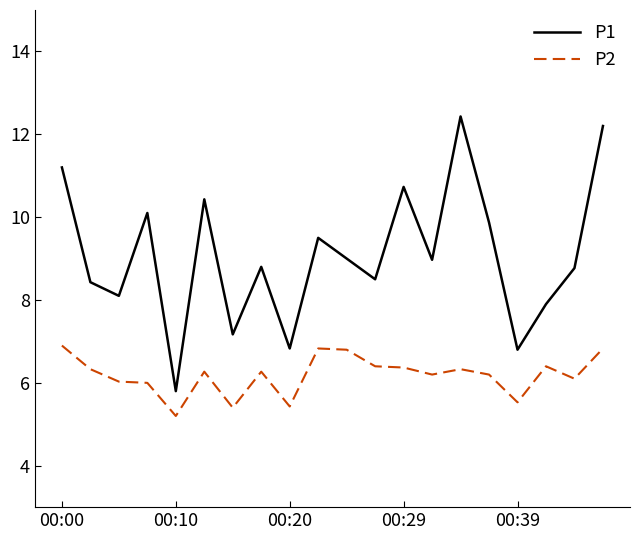

How many distinct data groups are displayed?

2